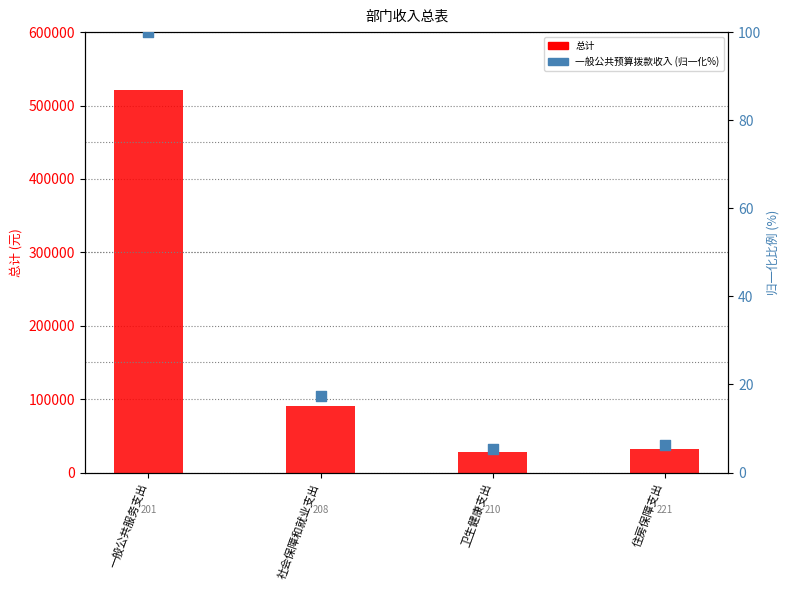

At which category is the sum across all series the highest?

一般公共服务支出